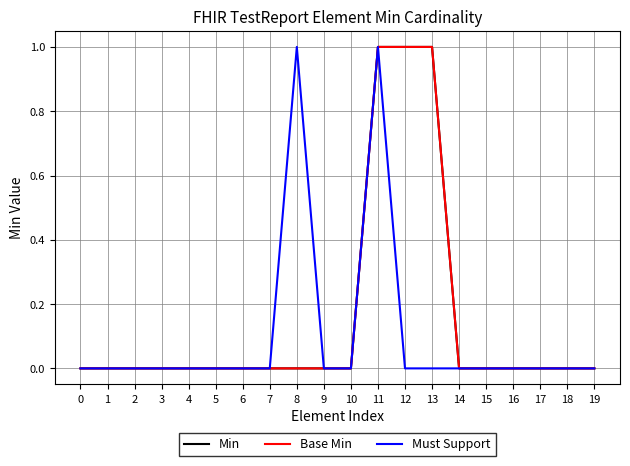

Does the chart display data point markers on the line(s)?

No